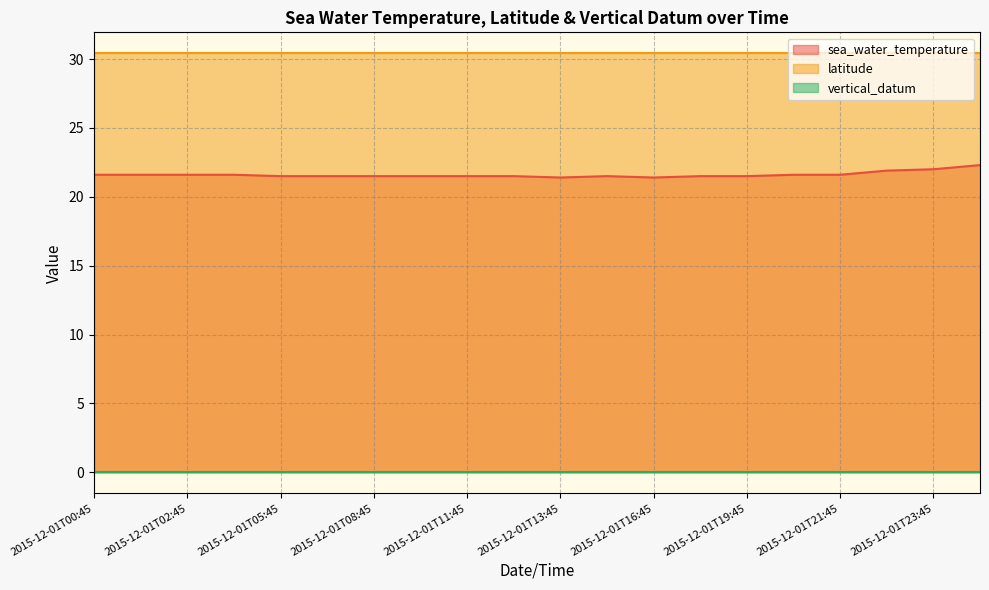

What is the difference between the highest and lowest values at 2015-12-01T16:45?

30.4